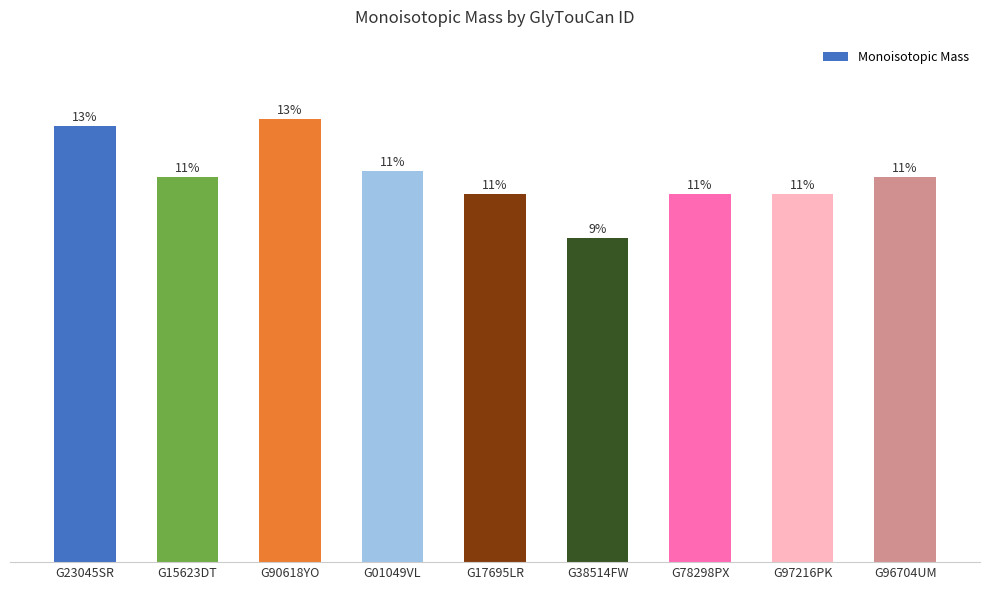

What is the minimum value shown in the chart?

777.2